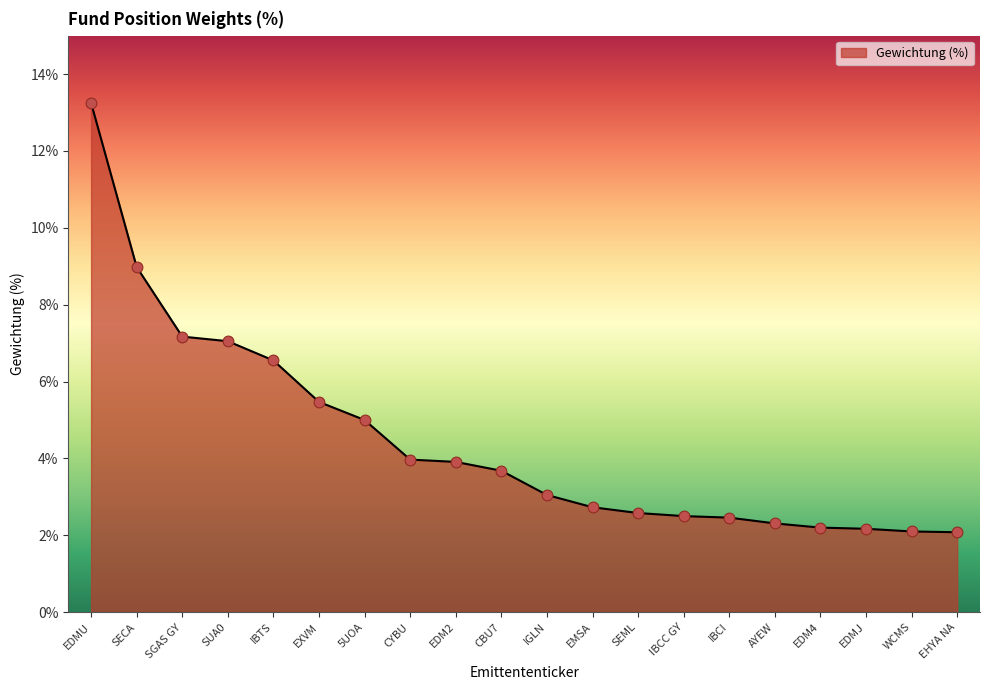

Approximately how many times larger is the value at IBCI compared to IGLN?

0.8